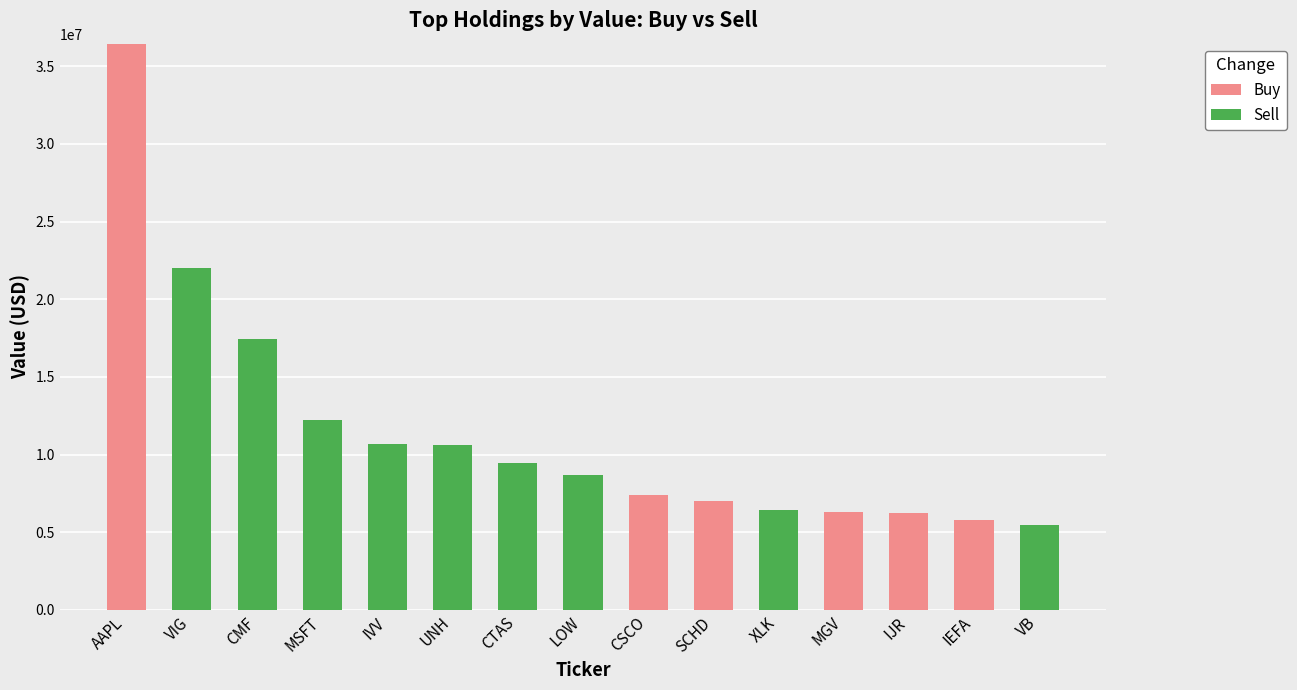

Where is Buy nearest to the value 18229500?

CSCO